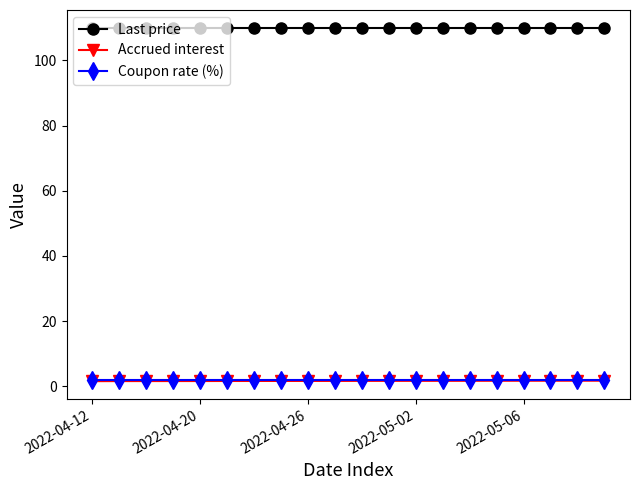

What is the maximum value shown in the chart?

110.0